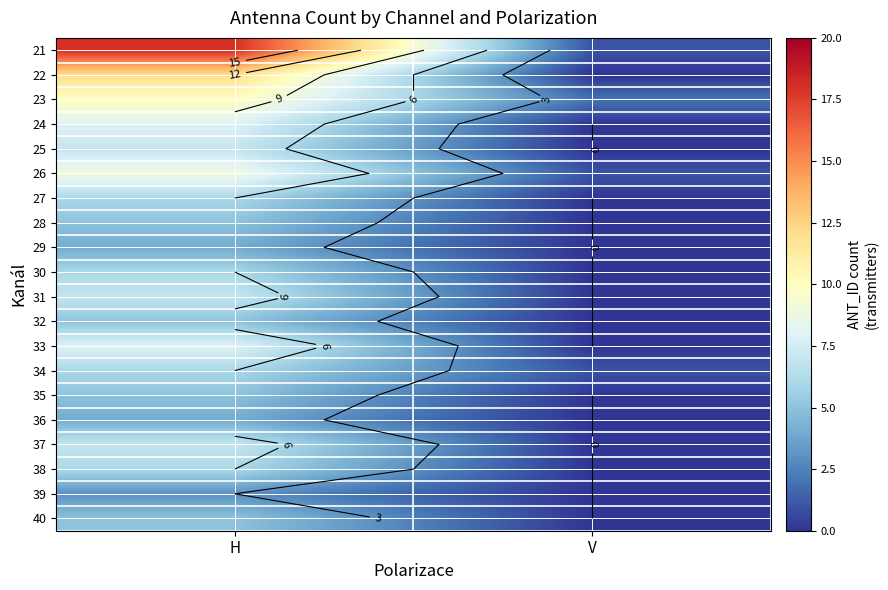

Is it true that 21 equals 2 at V?

False